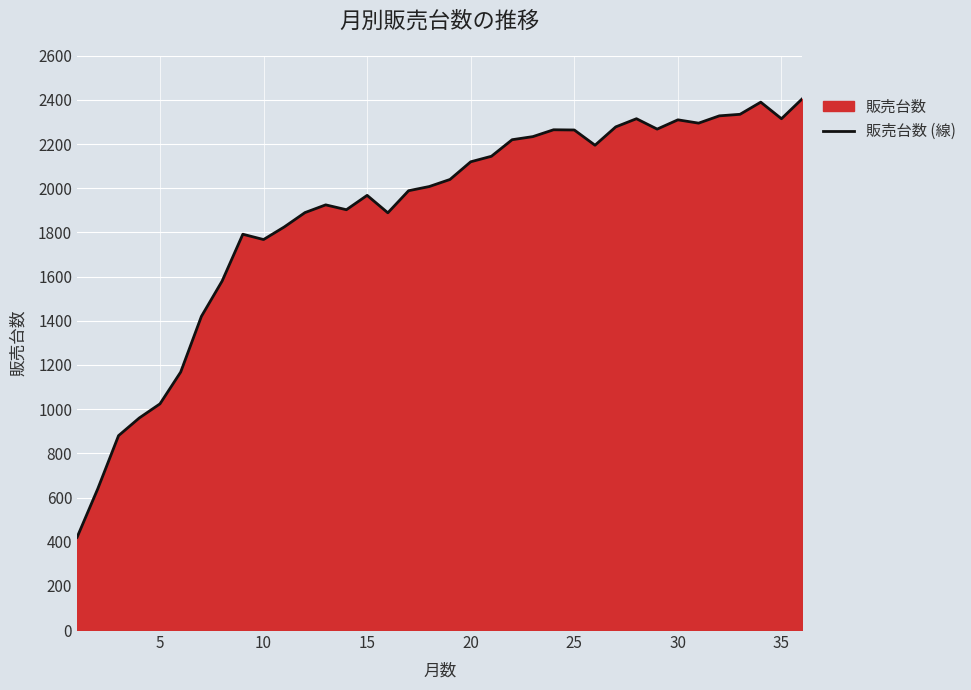

True or false: the data shows 2908 at 20.

False